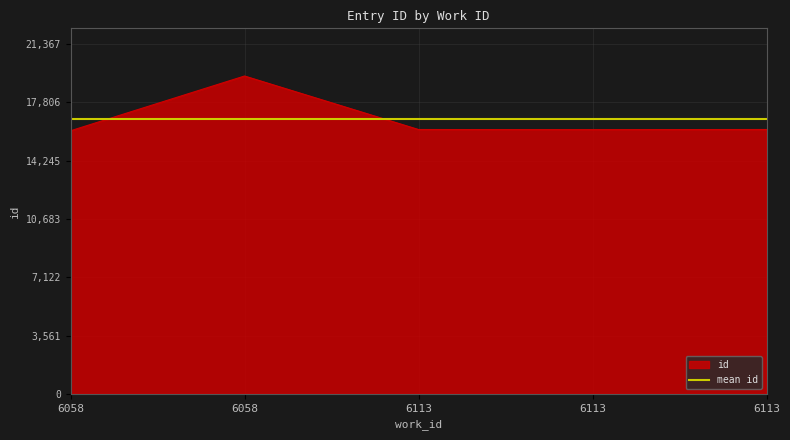

True or false: the data shows 6595 at 6113.

False